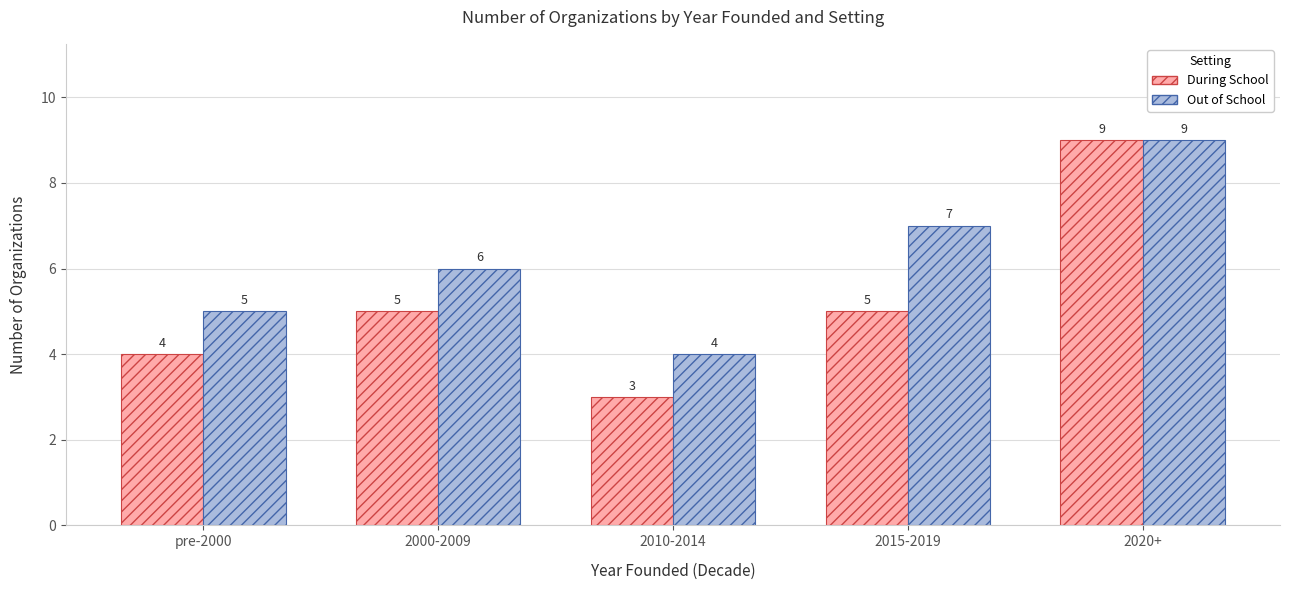

How many groups of bars are there?

5